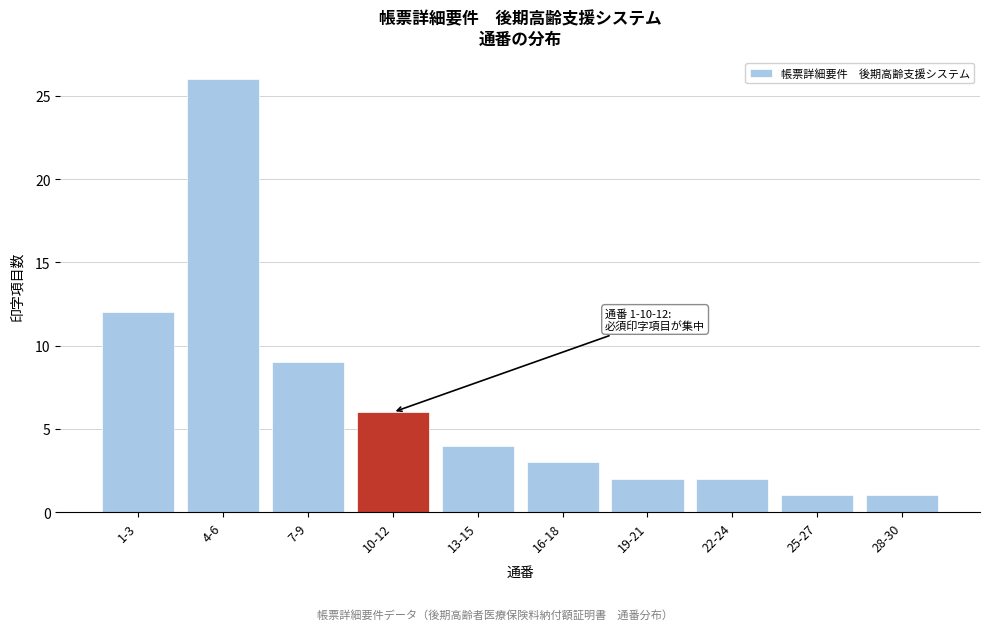

Reading right to left, list all the values displayed in this chart.

1	1	2	2	3	4	6	9	26	12